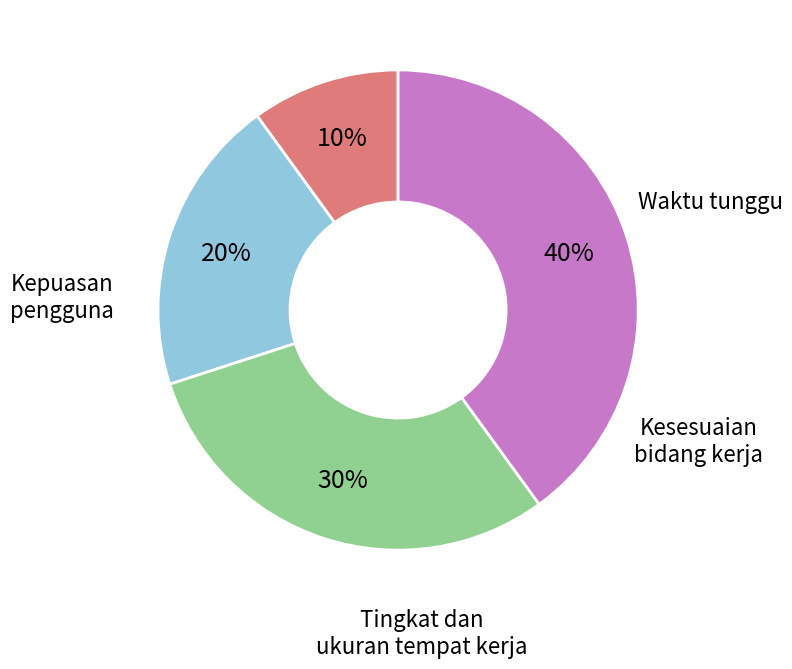

To the nearest percent, what is the difference between the largest and smallest slice percentages?

30%